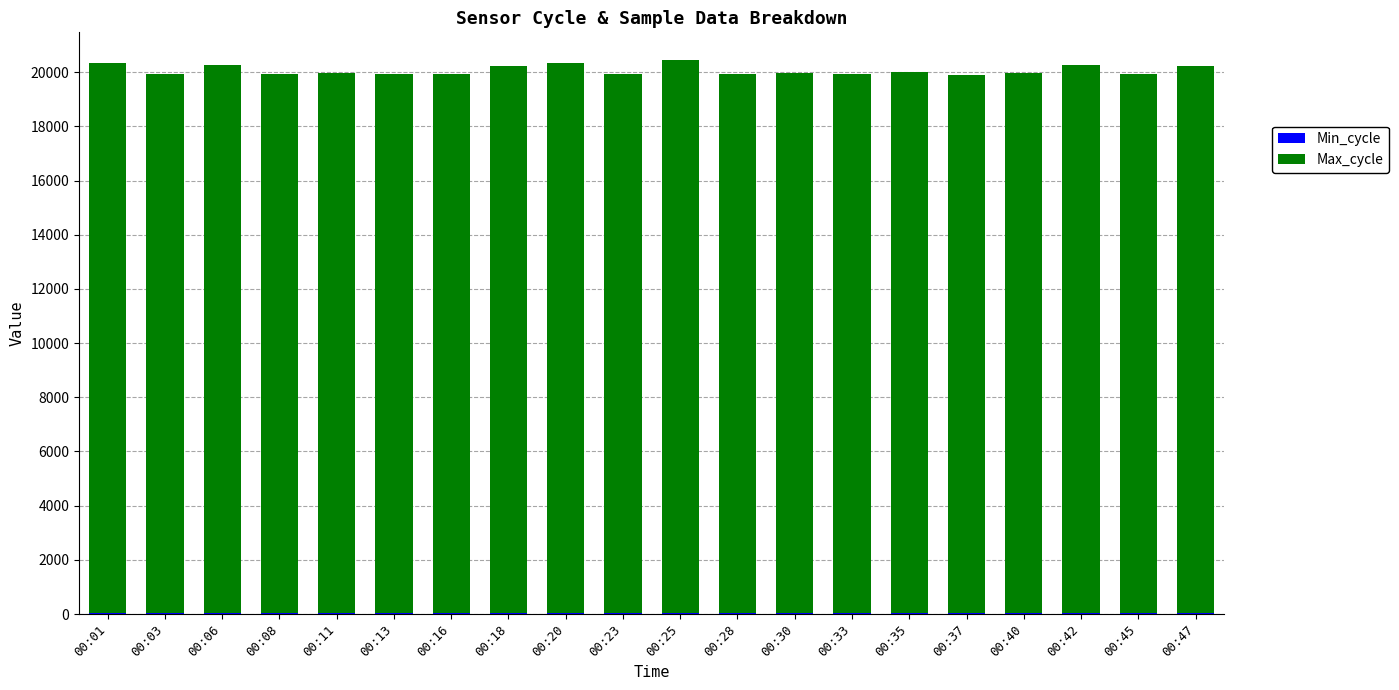

List the series in order of their peak value, lowest first.

Min_cycle, Max_cycle